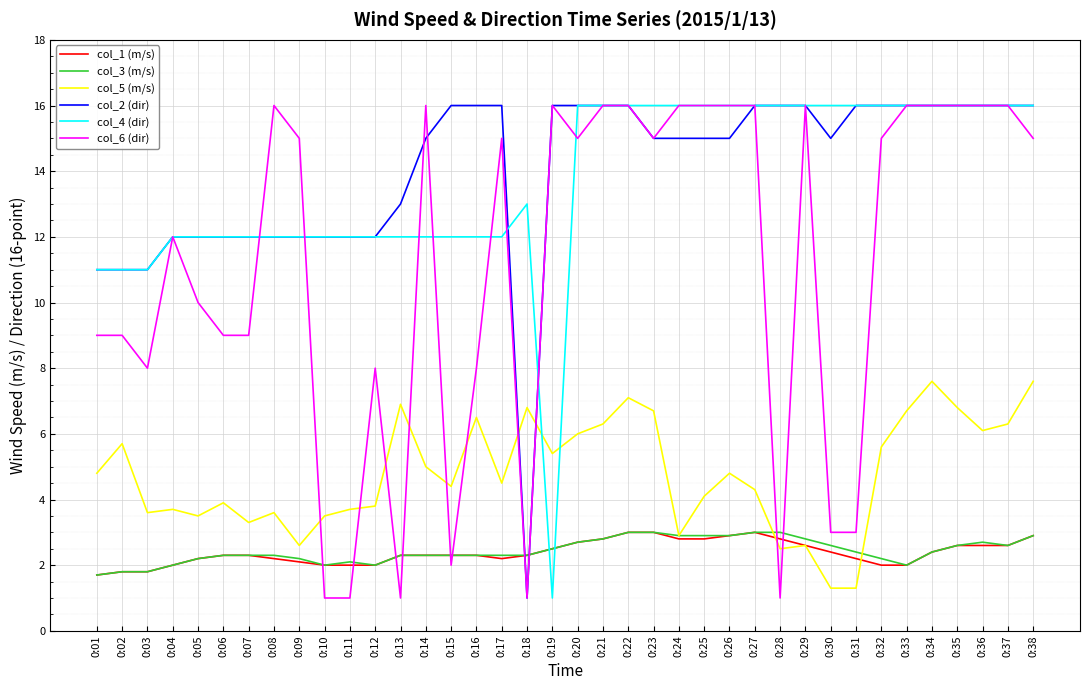

What is the total value across all series at 0:33?

58.7